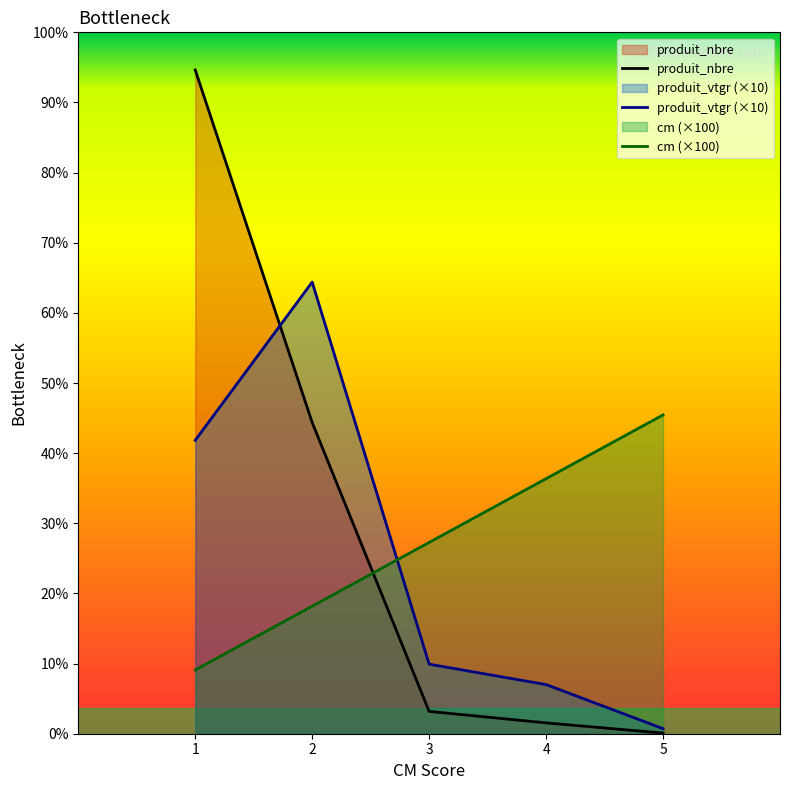

How many categories are shown in the chart?

5